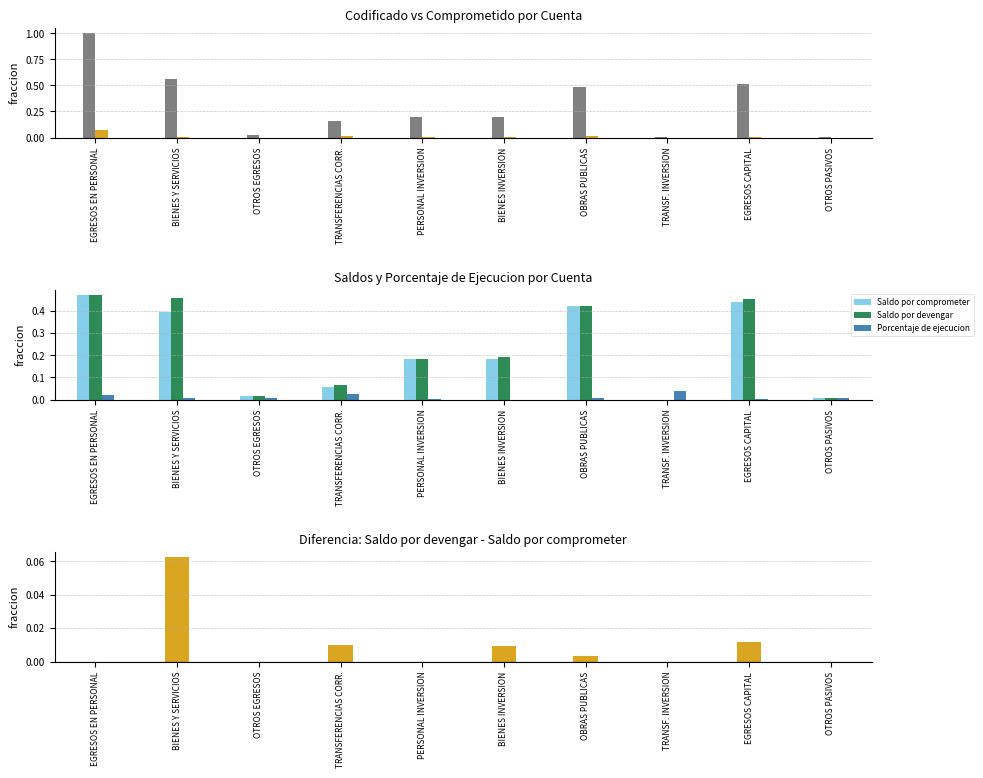

Which category has the highest value in the Saldo por devengar series?

EGRESOS EN PERSONAL